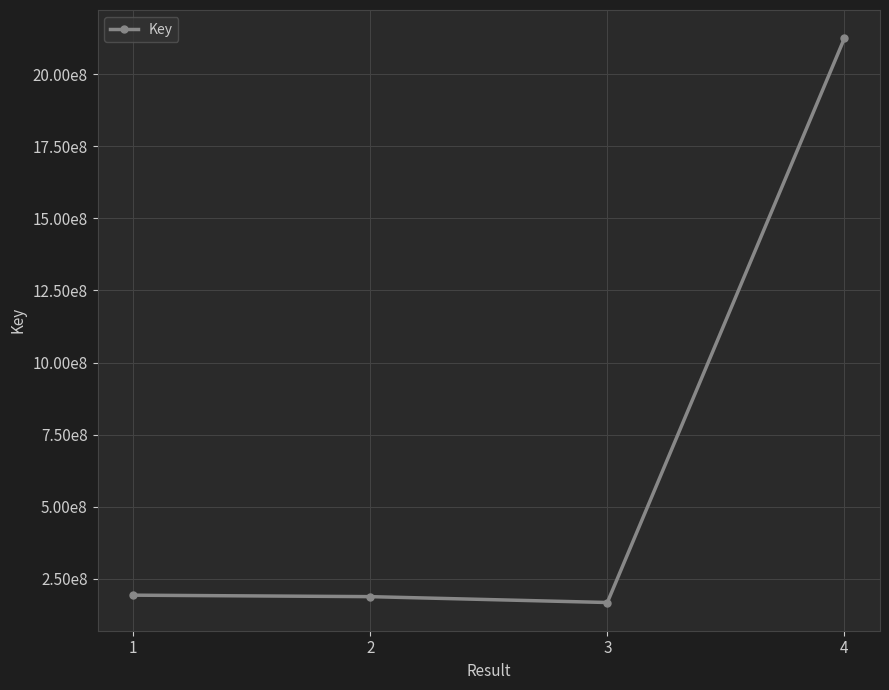

Does the chart have visible grid lines?

Yes